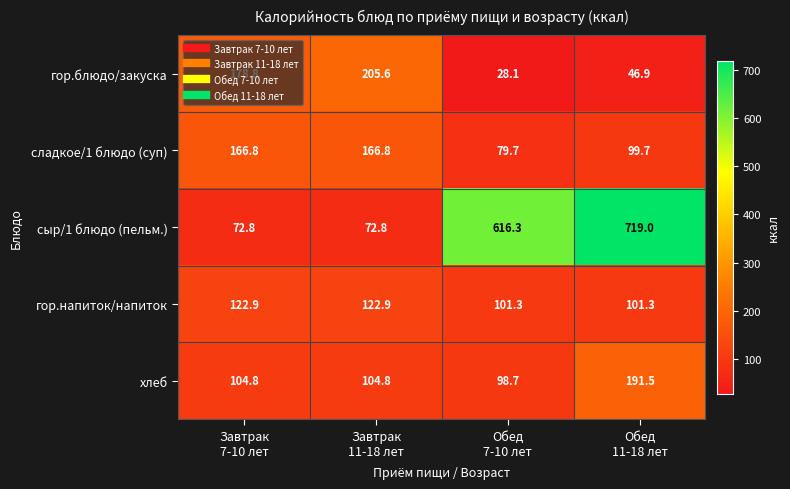

What is the smallest value displayed?

28.1